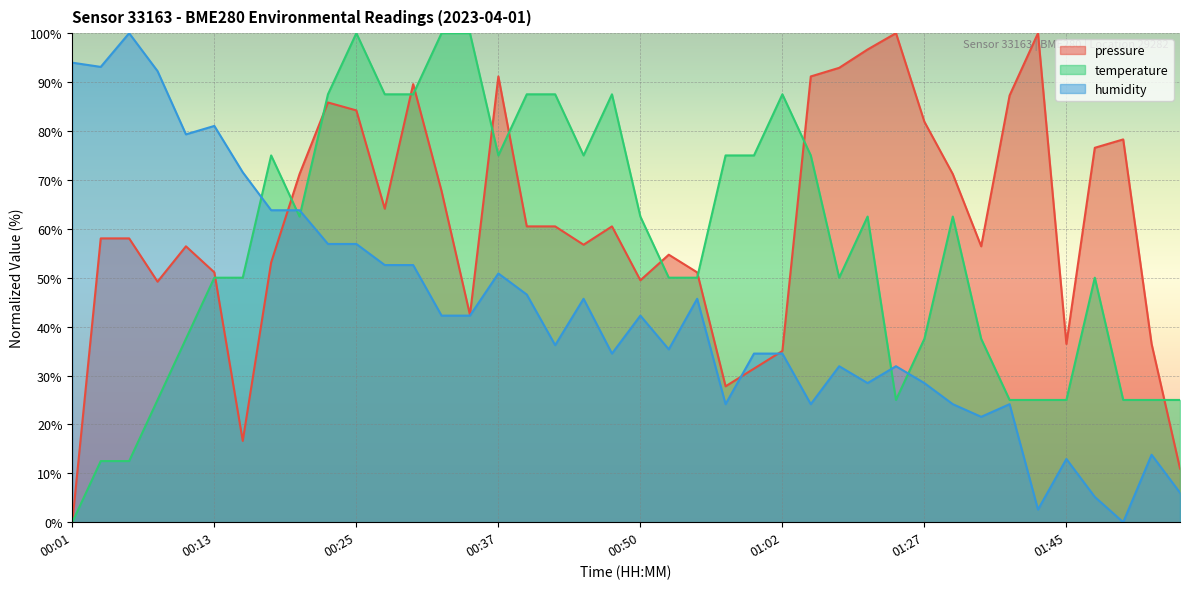

At which category is the sum across all series the highest?

00:25